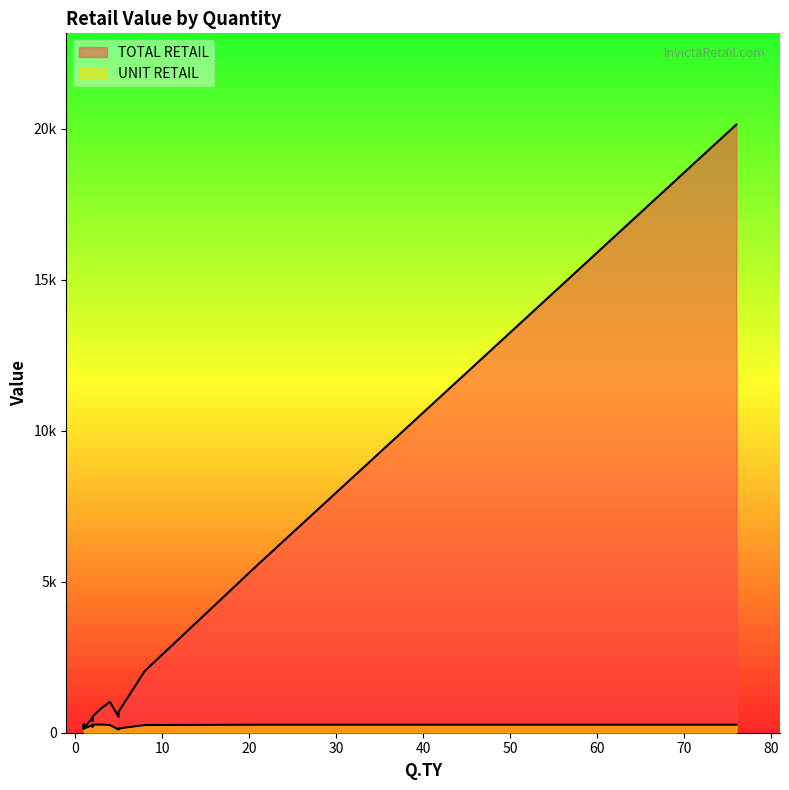

At which label is UNIT RETAIL closest to 194?

1